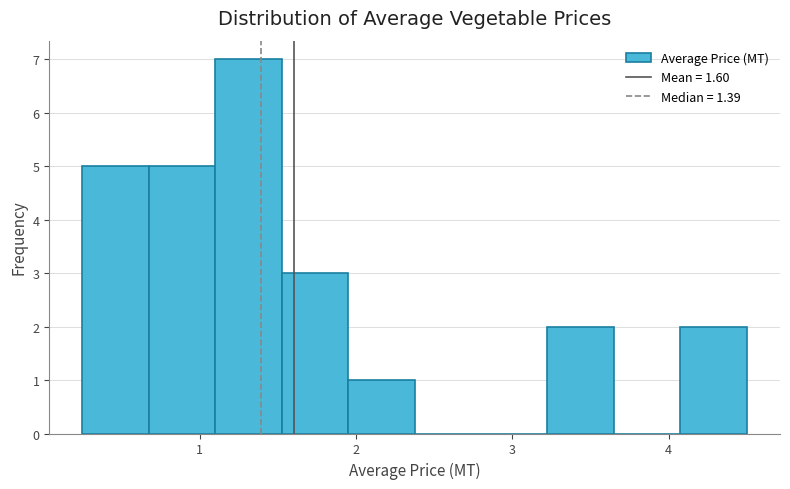

Reading left to right, list every bar in this chart as the range it spans on the x-axis followed by its height. Neither the bar edges nor the heights are printed on the chart, so give them approximately, as read against the axes.

0.3 to 0.7: 5
0.7 to 1.1: 5
1.1 to 1.5: 7
1.5 to 2.0: 3
2.0 to 2.4: 1
2.4 to 2.8: 0
2.8 to 3.2: 0
3.2 to 3.7: 2
3.7 to 4.1: 0
4.1 to 4.5: 2